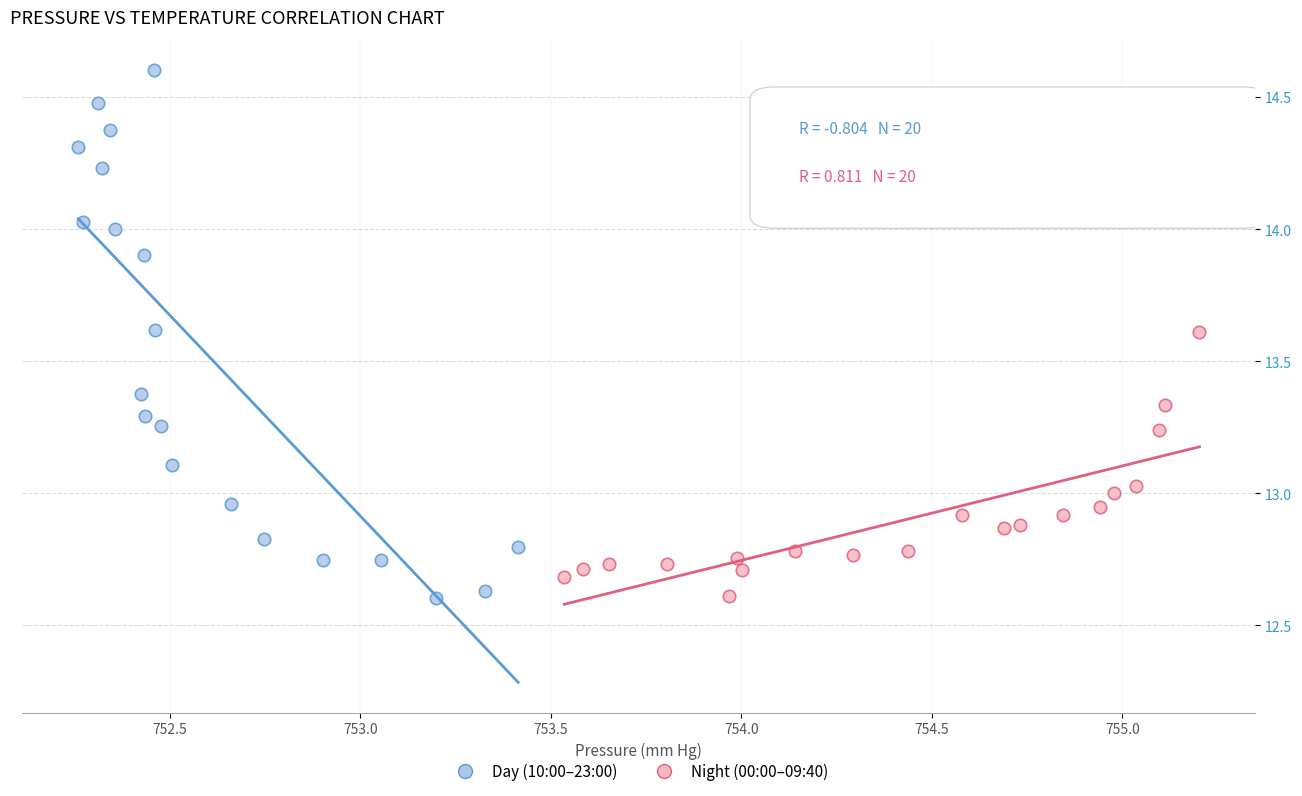

Which series reaches the maximum Y coordinate?

Day (10:00–23:00)